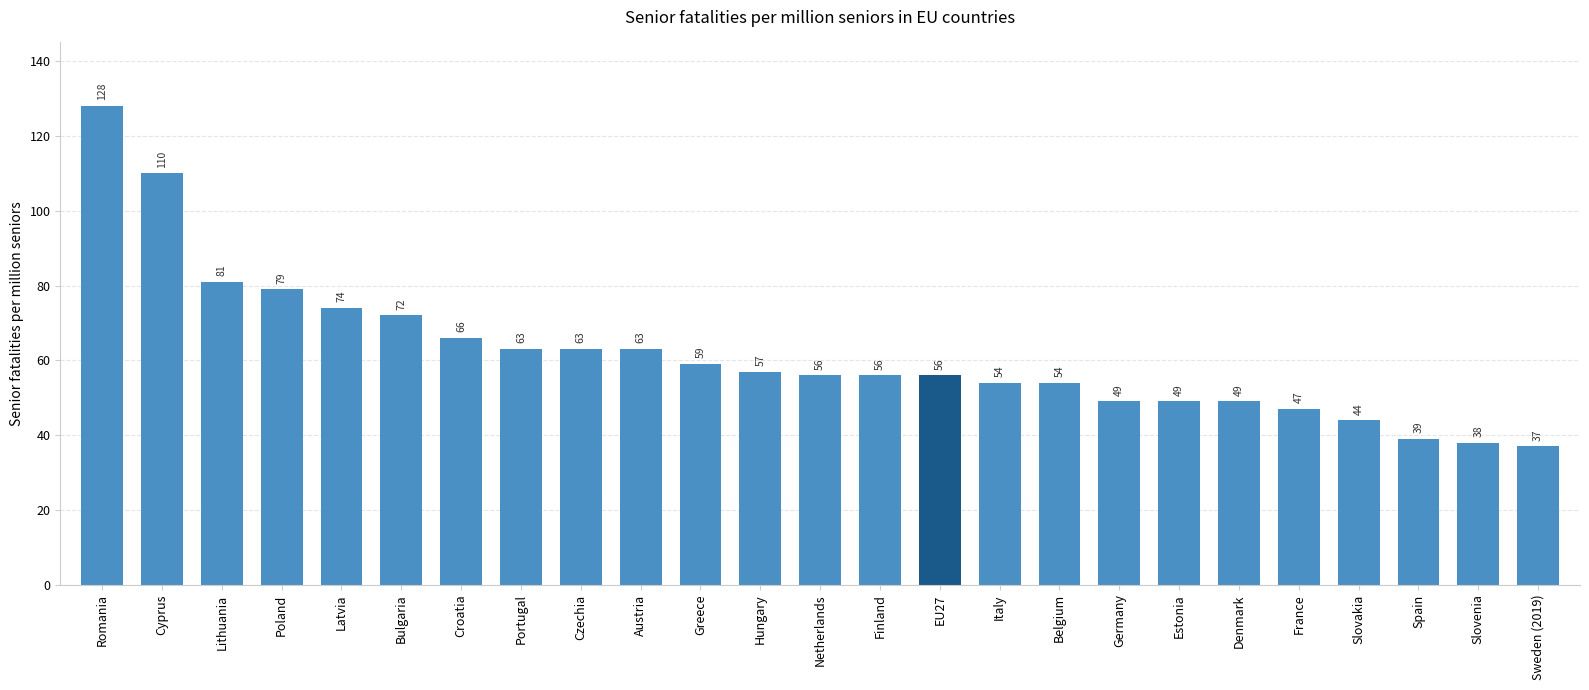

Which category has the lowest value across all series?

Sweden (2019)